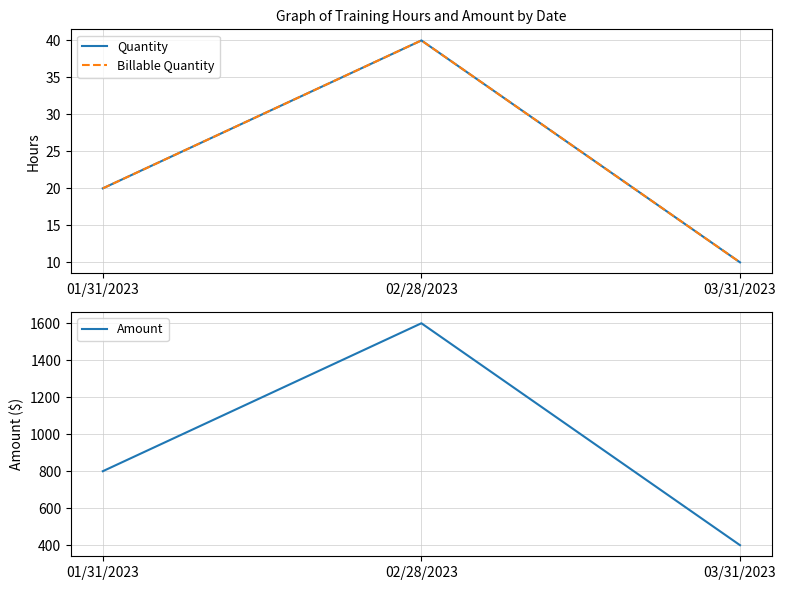

Reading right to left, what are all the values shown in this chart?

Quantity: 10	40	20
Billable Quantity: 10	40	20
Amount: 400	1600	800